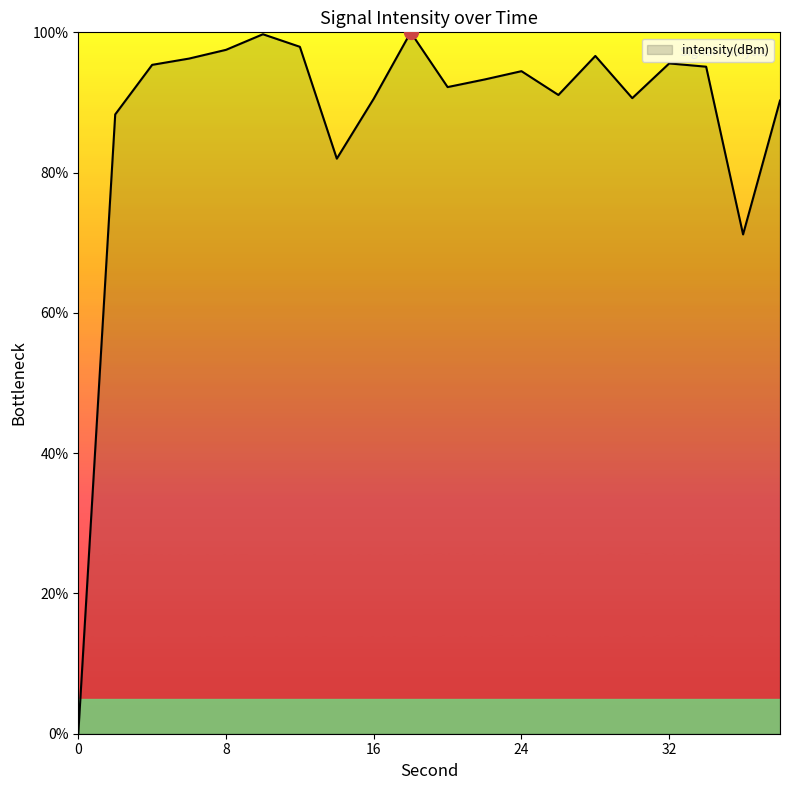

How many categories are shown in the chart?

20